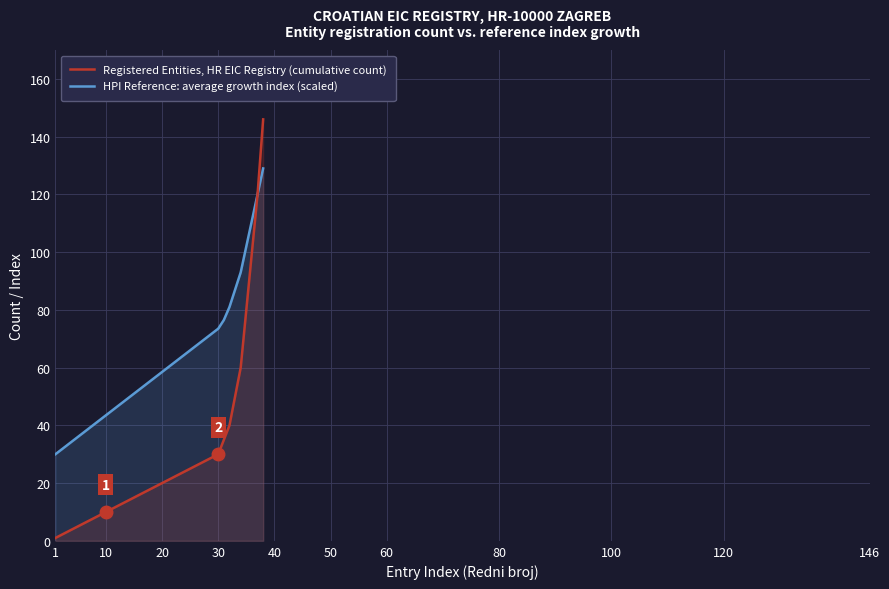

List the series in order of their peak value, lowest first.

HPI Reference: average growth index (scaled), Registered Entities, HR EIC Registry (cumulative count)